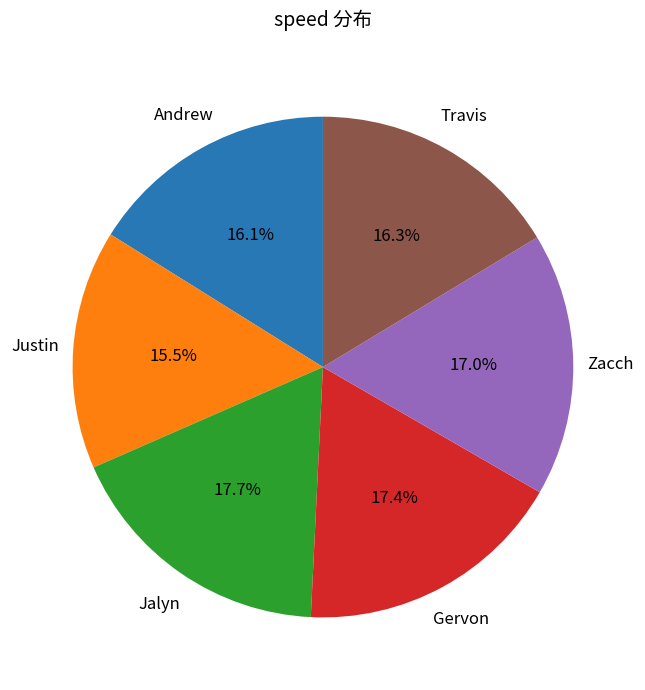

Is there a majority slice in this chart?

No